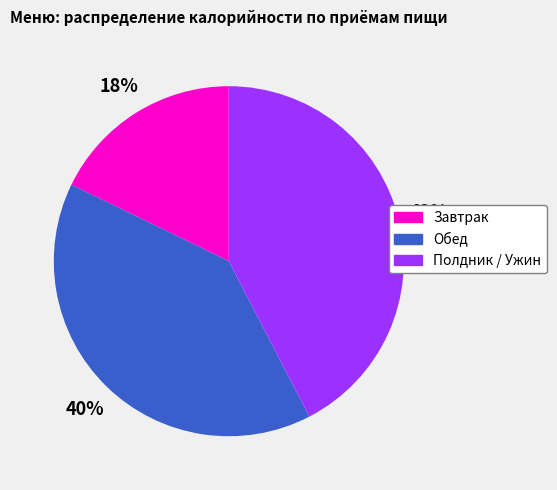

How many segments does this pie chart have?

3